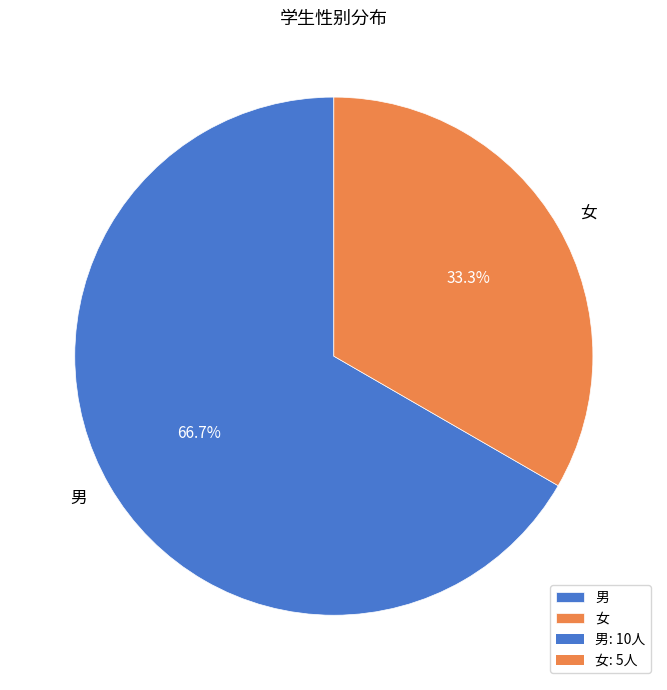

What is the ratio of the value at 女 to the value at 男?

0.5